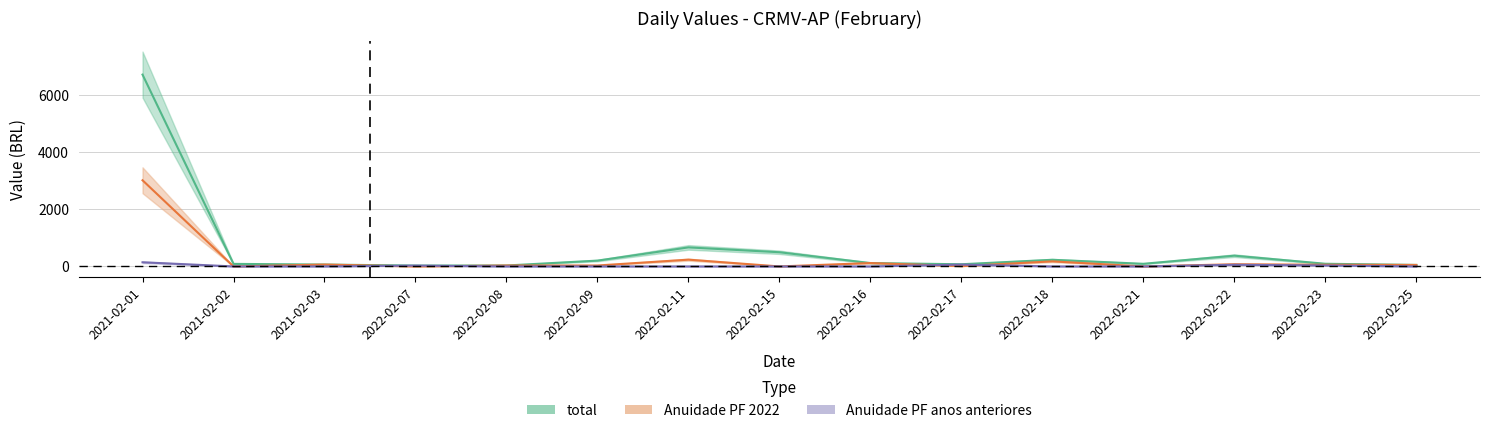

Which category has the lowest value in the Anuidade PF anos anteriores series?

2021-02-02